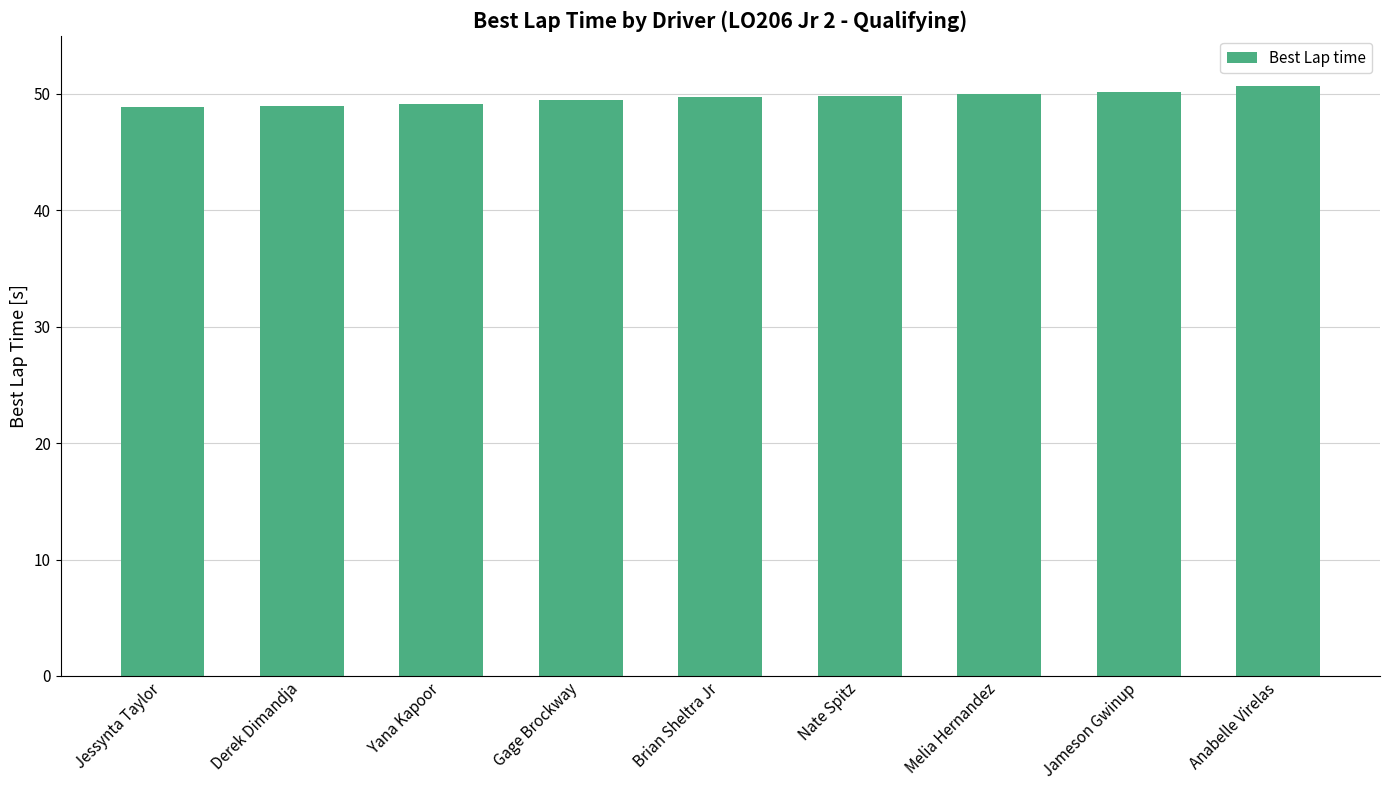

What is the maximum value shown in the chart?

50.7